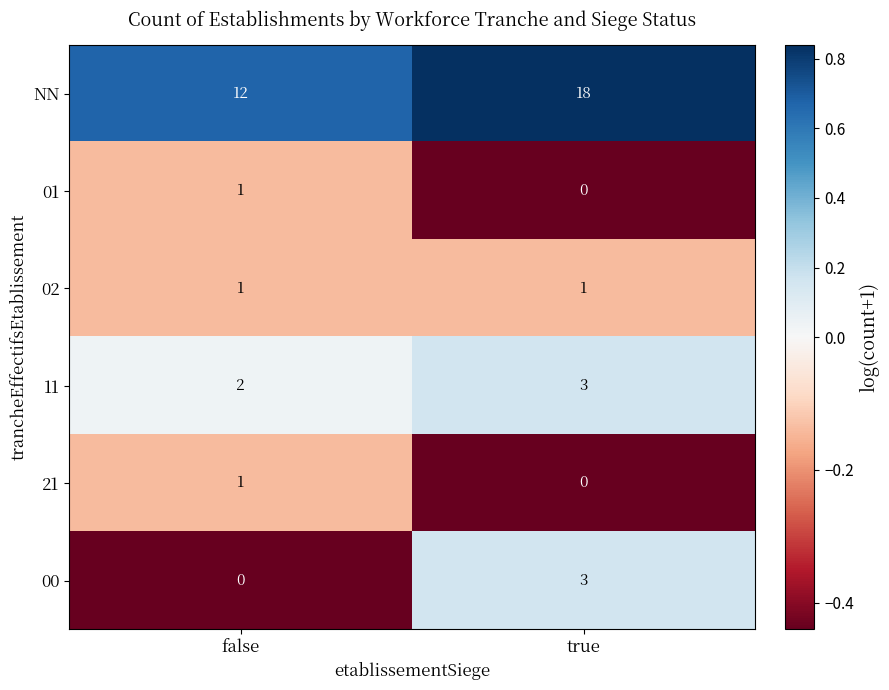

At which category is the sum across all series the highest?

true